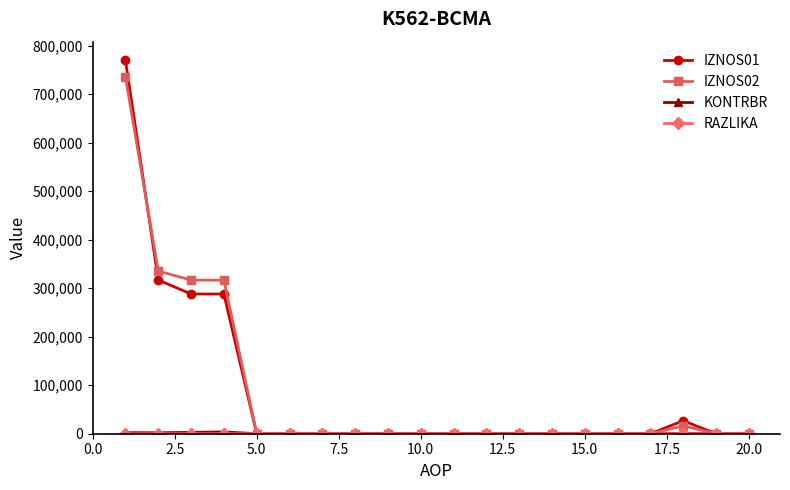

Count the number of data series in this chart.

4